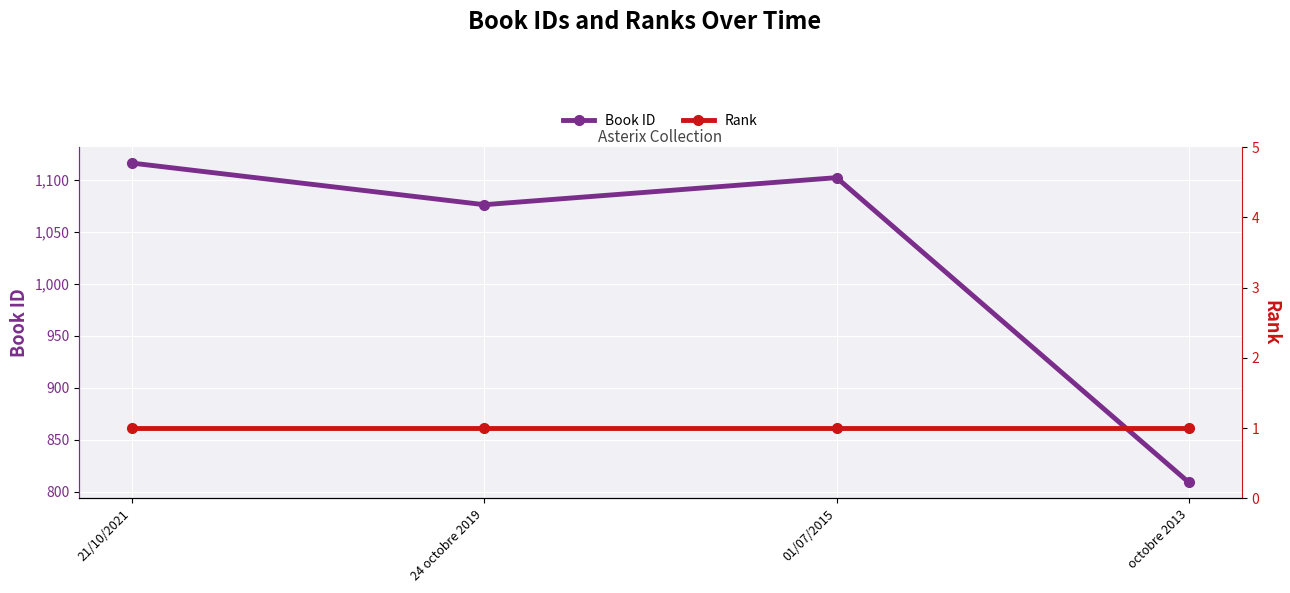

Rank the categories by Rank value from lowest to highest.

21/10/2021, 24 octobre 2019, 01/07/2015, octobre 2013